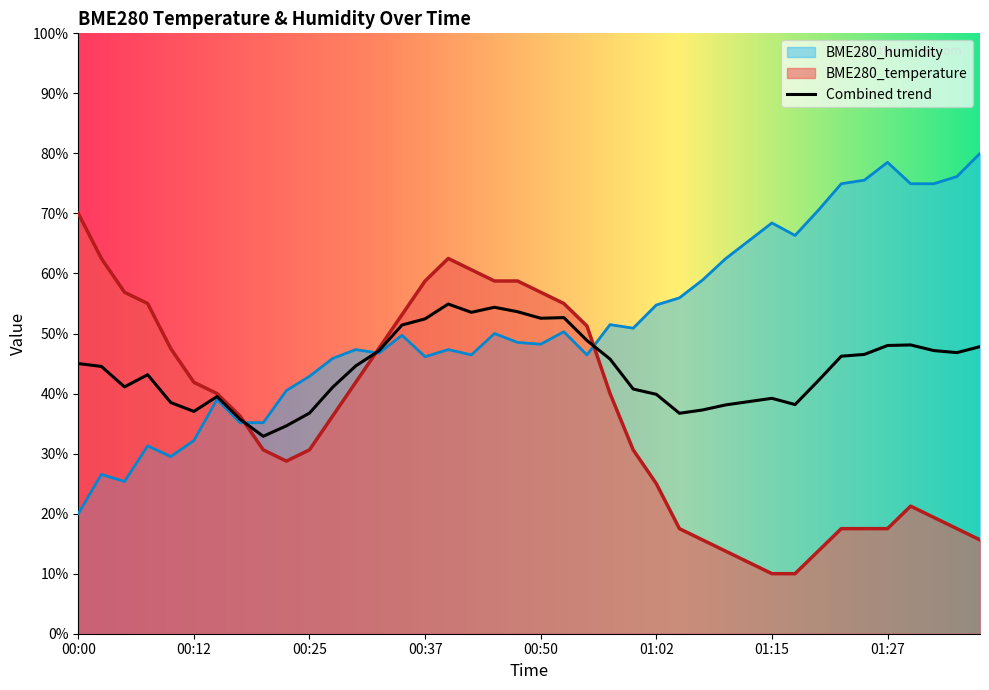

What is the difference between the maximum and minimum values in the BME280_humidity series?

60.0